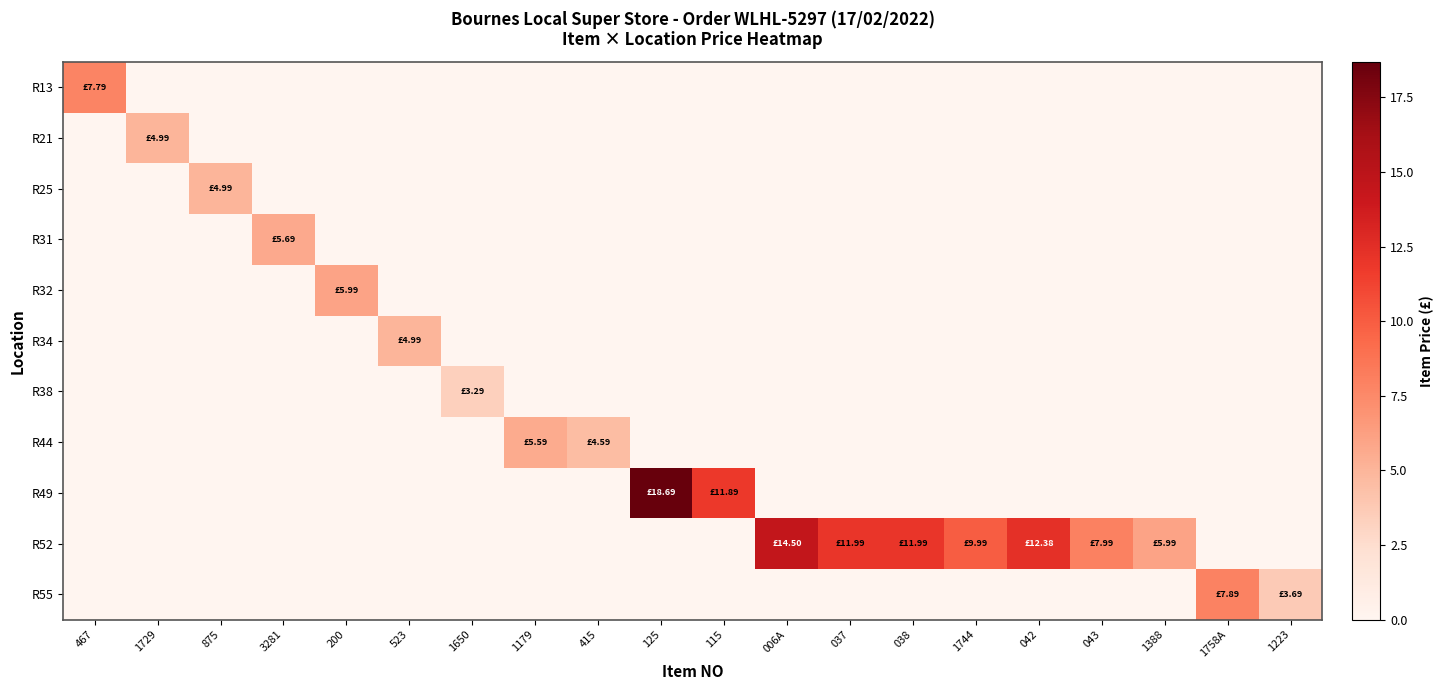

Which series changed the most between 200 and 1650?

R32